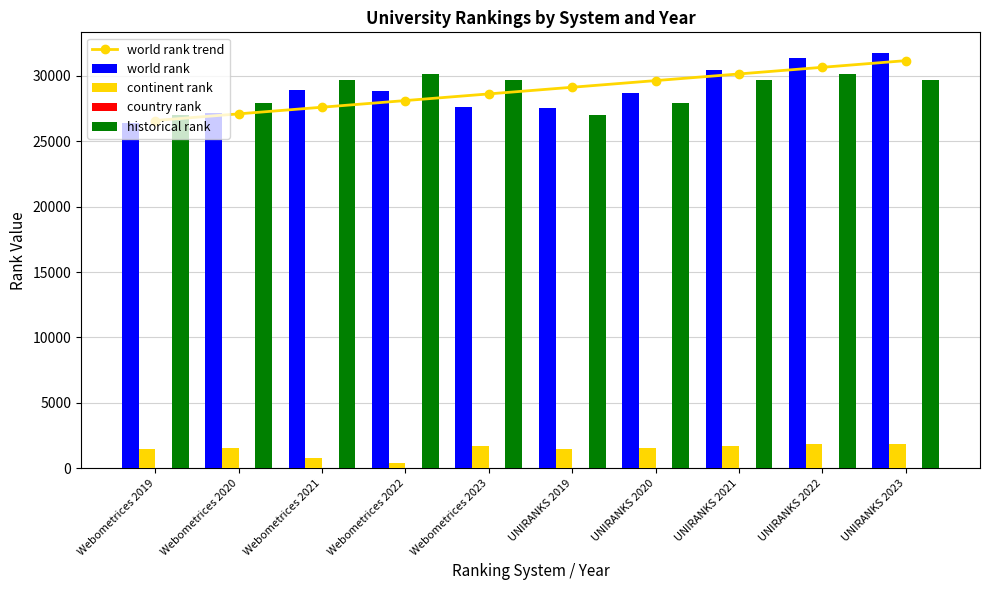

Read the country rank value at UNIRANKS 2021.

34.0